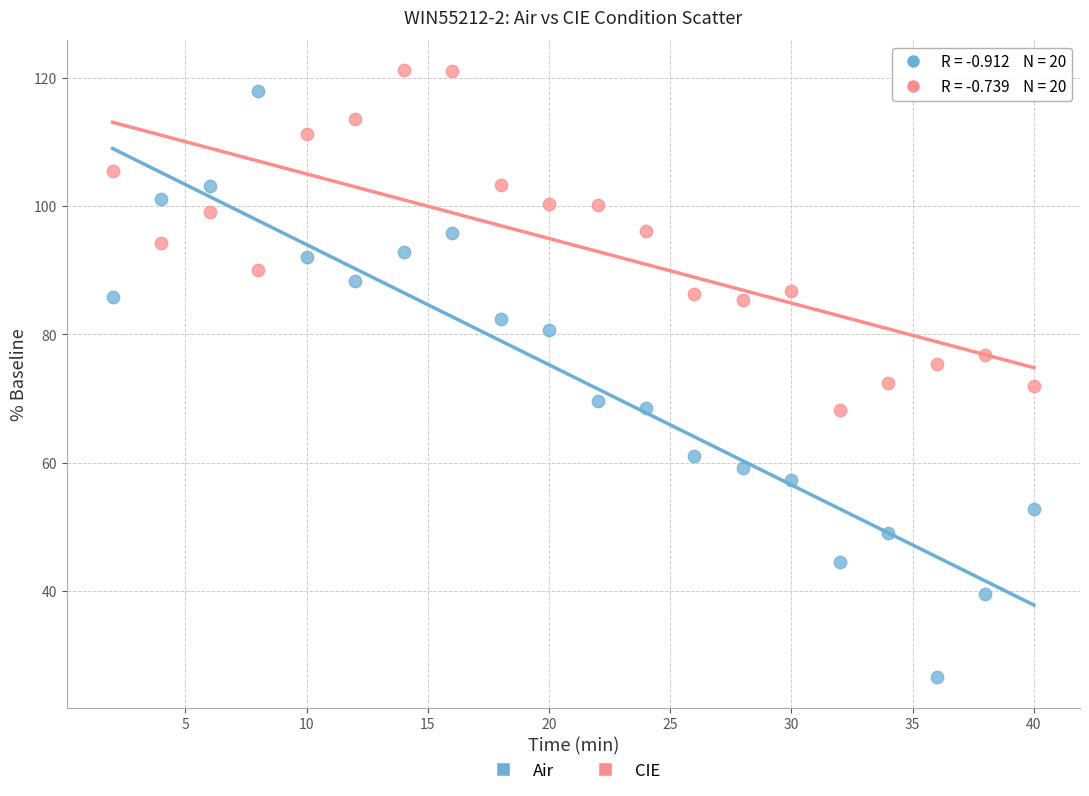

Across all data points, what is the range of X values (max minus min)?

38.0